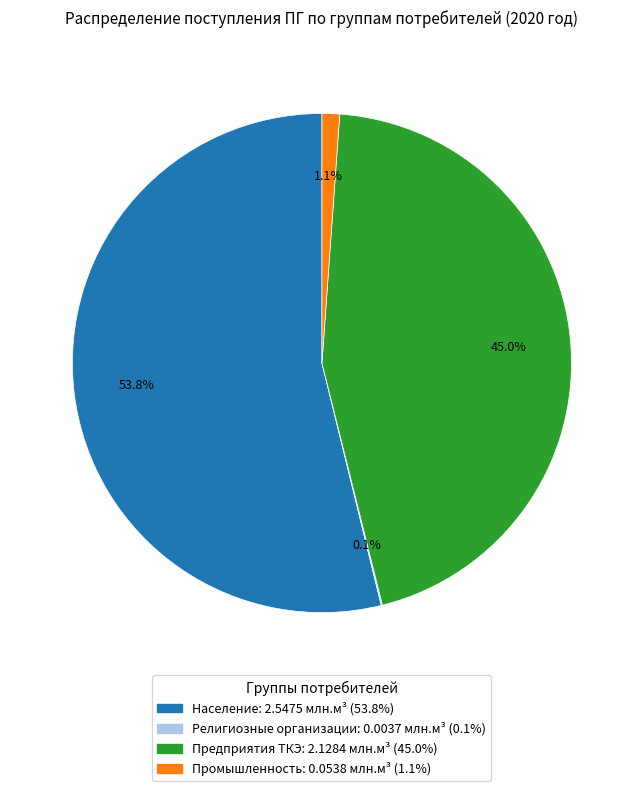

Is Промышленность the majority of the pie?

No